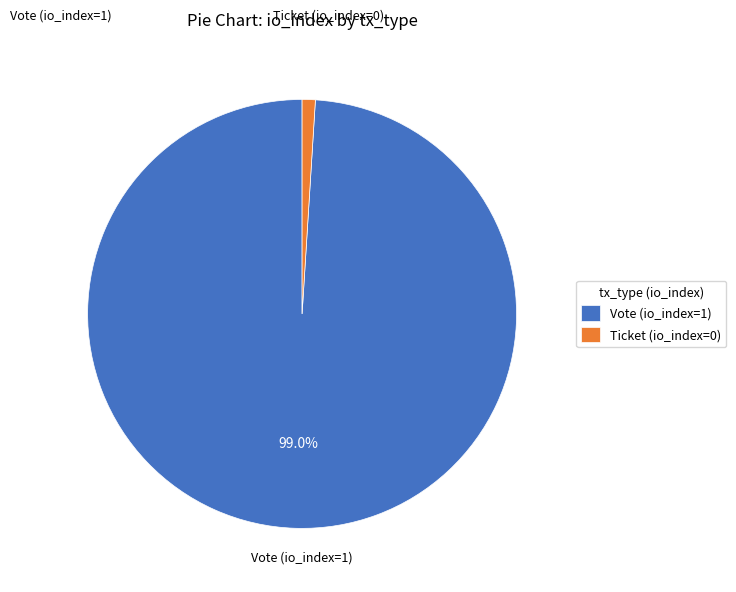

What is the majority slice?

Vote (io_index=1)